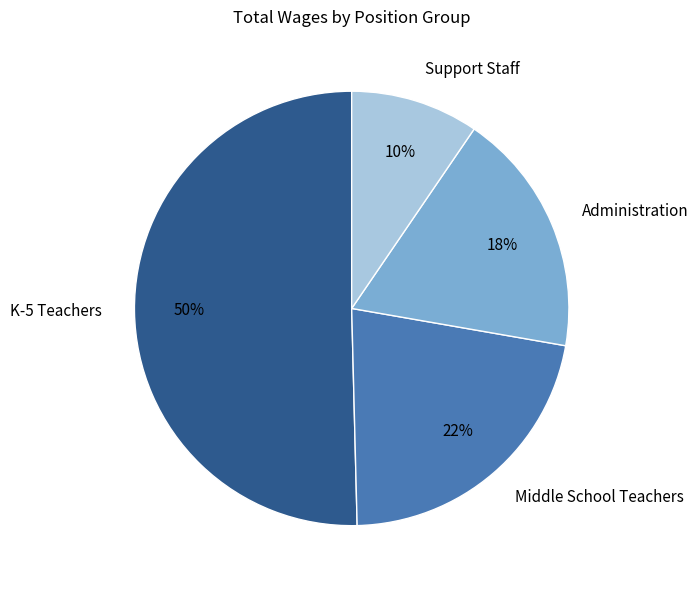

Does Middle School Teachers account for over 50% of the chart?

No